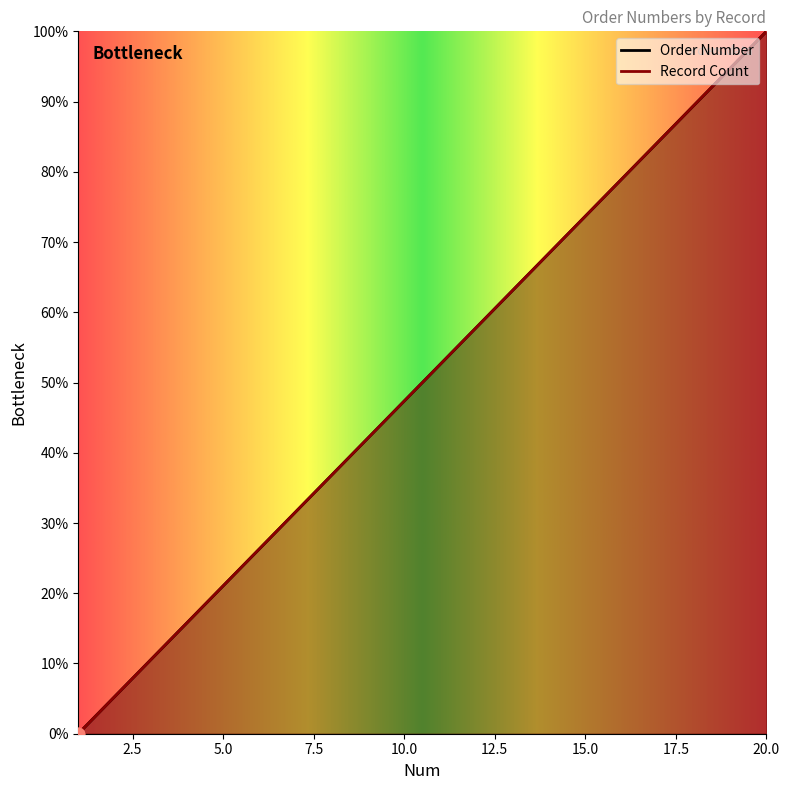

At which category is the sum across all series the highest?

20